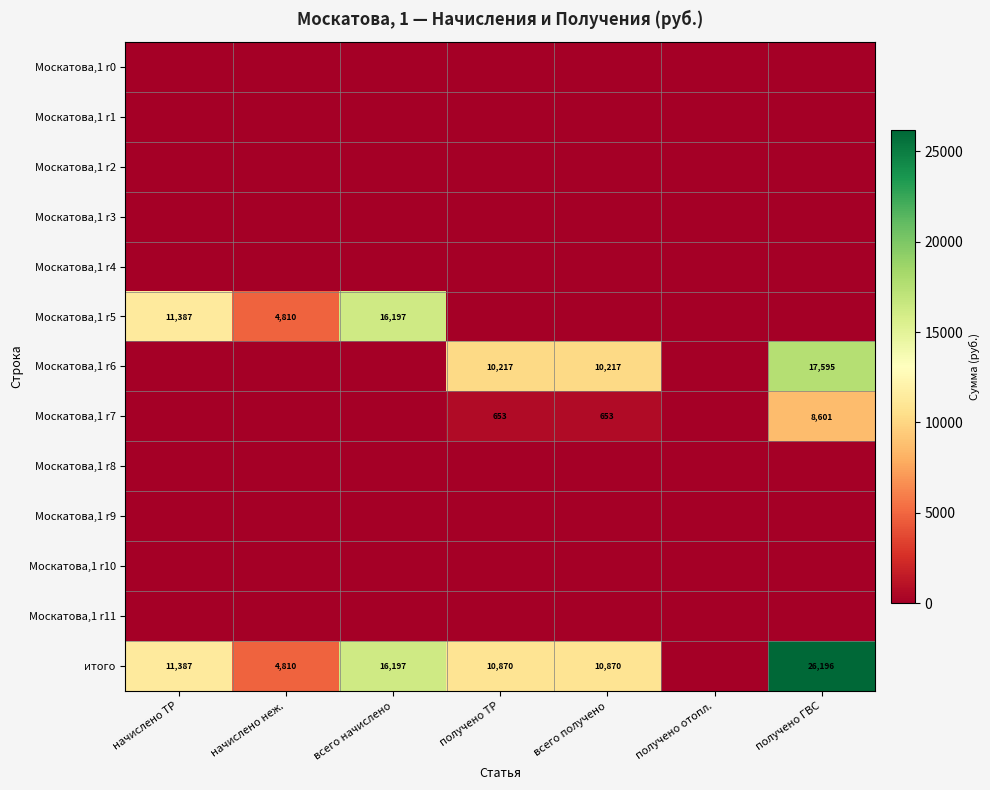

What is the difference between the итого values at получено ТР and начислено неж.?

6060